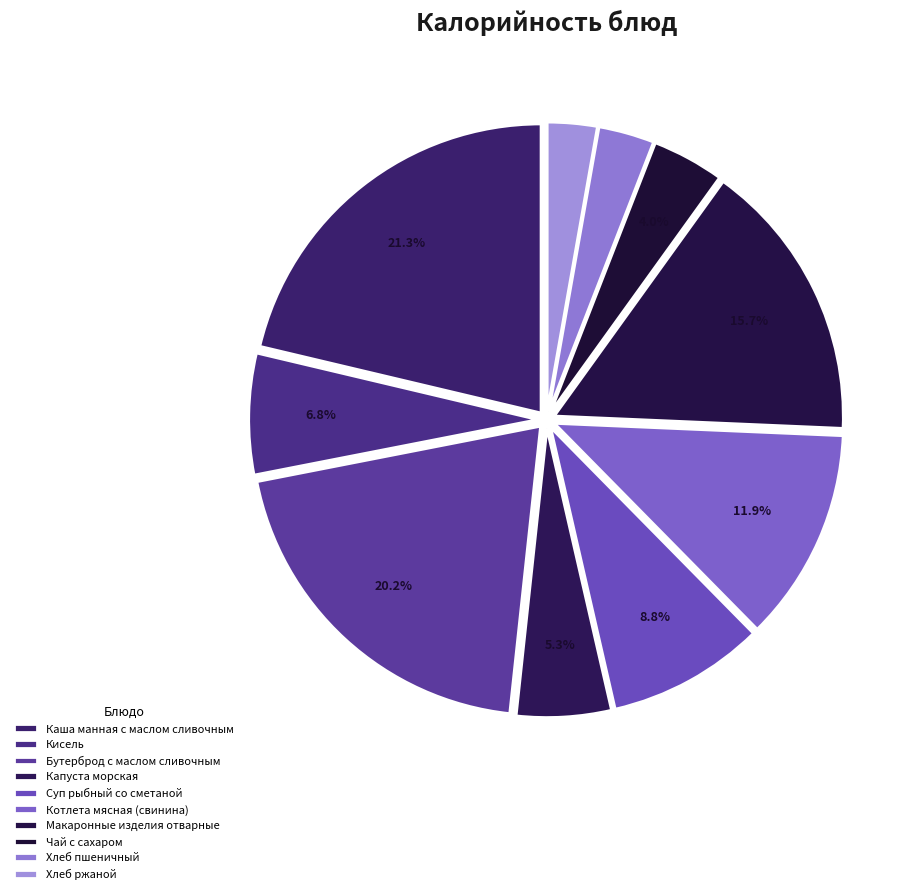

How many segments does this pie chart have?

10